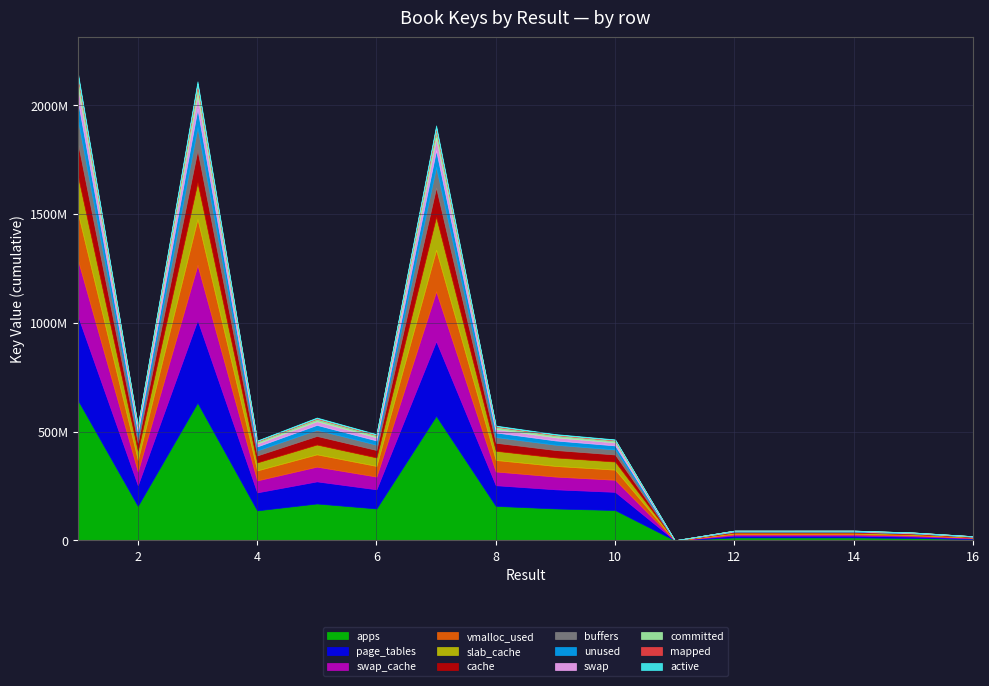

Approximately how many times larger is the value at 10 compared to 6?

1.0